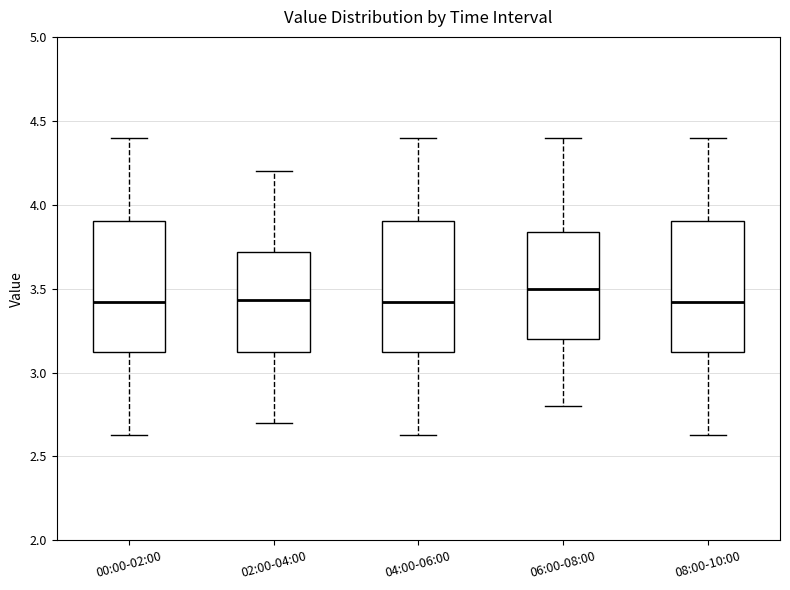

Reading left to right, transcribe this box plot: for each box, give where its median line is, the range the box spans, and where its two whiskers end, as read against the y-axis. The values are not printed on the chart, so give them approximately, as read against the axis.

00:00-02:00: median 3.40, box 3.10 to 3.90, whiskers 2.65 to 4.40
02:00-04:00: median 3.45, box 3.10 to 3.70, whiskers 2.70 to 4.20
04:00-06:00: median 3.40, box 3.10 to 3.90, whiskers 2.65 to 4.40
06:00-08:00: median 3.50, box 3.20 to 3.85, whiskers 2.80 to 4.40
08:00-10:00: median 3.40, box 3.10 to 3.90, whiskers 2.65 to 4.40